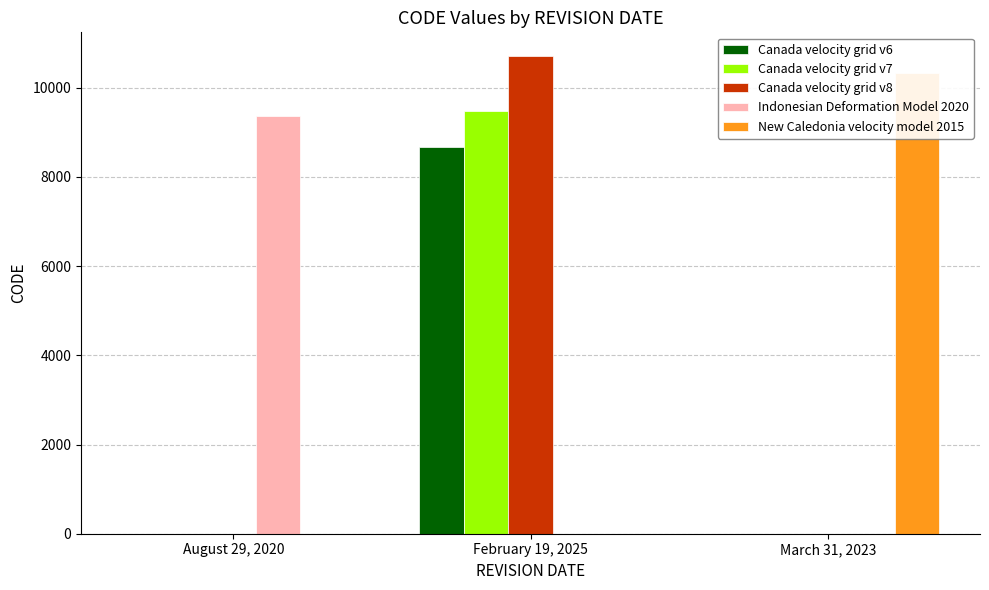

Reading left to right, what are all the values shown in this chart?

Canada velocity grid v6: 0	8676	0
Canada velocity grid v7: 0	9483	0
Canada velocity grid v8: 0	10707	0
Indonesian Deformation Model 2020: 9375	0	0
New Caledonia velocity model 2015: 0	0	10323